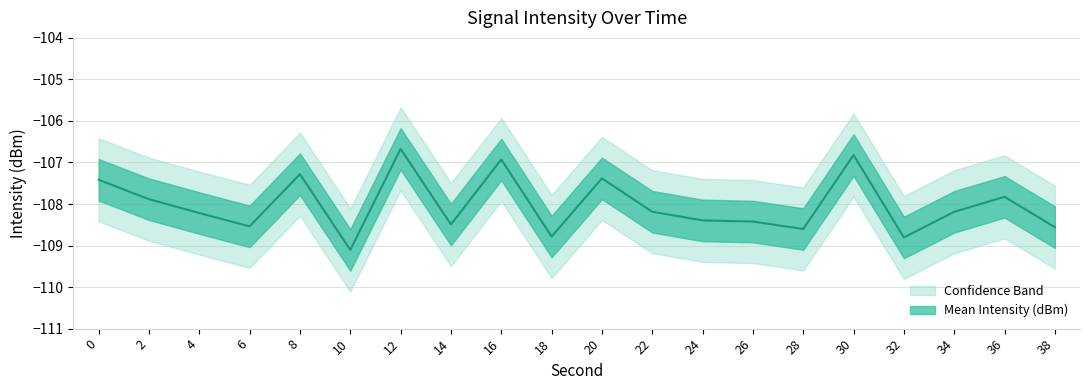

At which category is the sum across all series the highest?

12